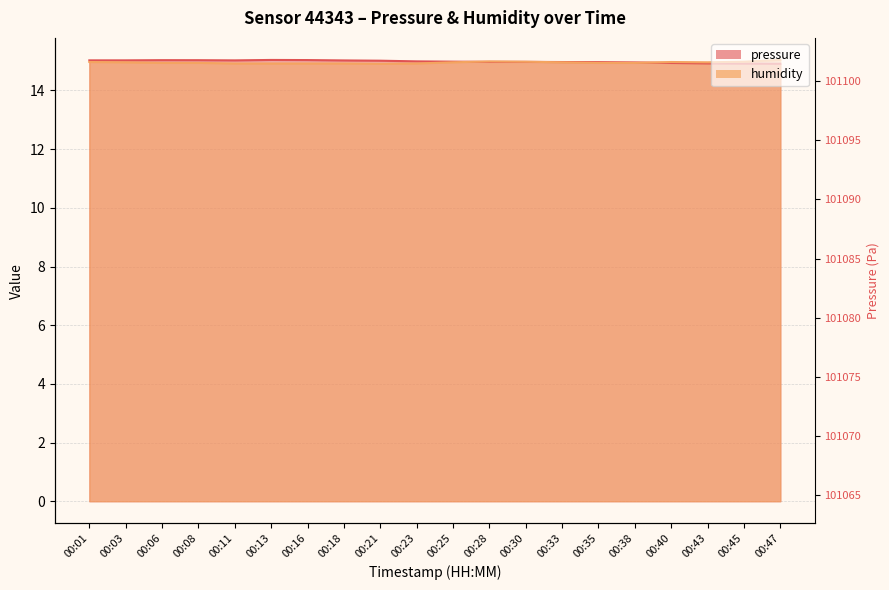

Which category has the lowest value across all series?

00:47